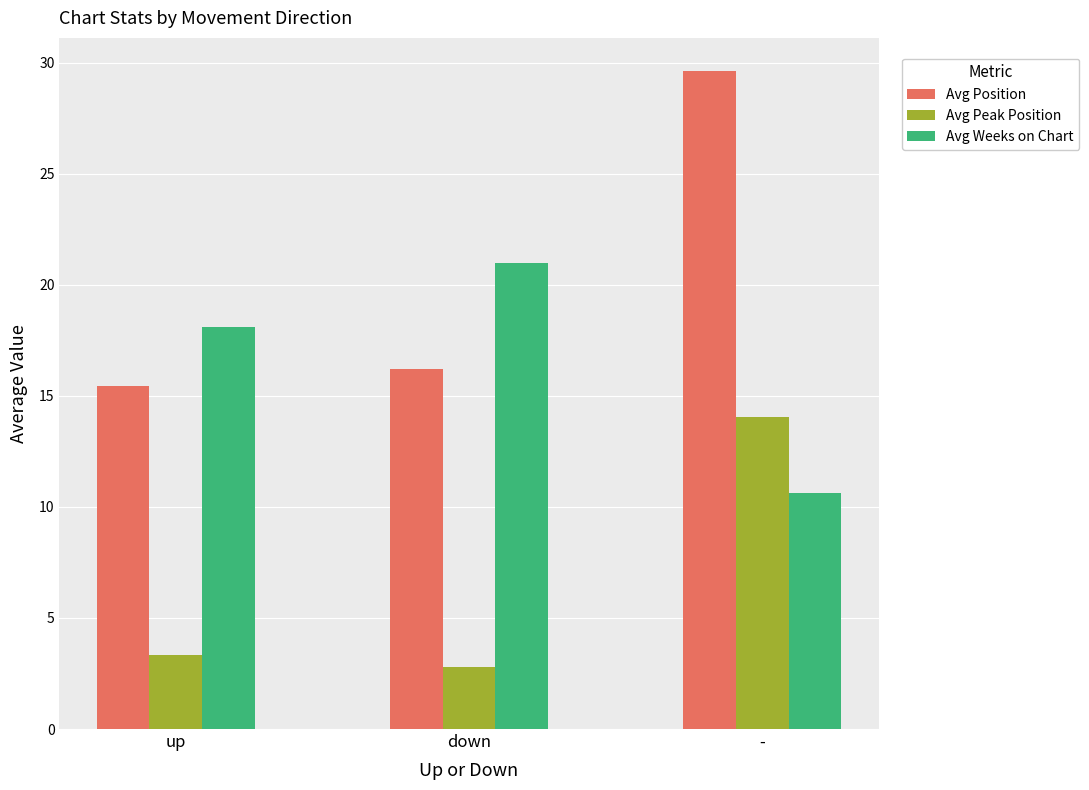

What is the highest value of the Avg Position series?

29.6